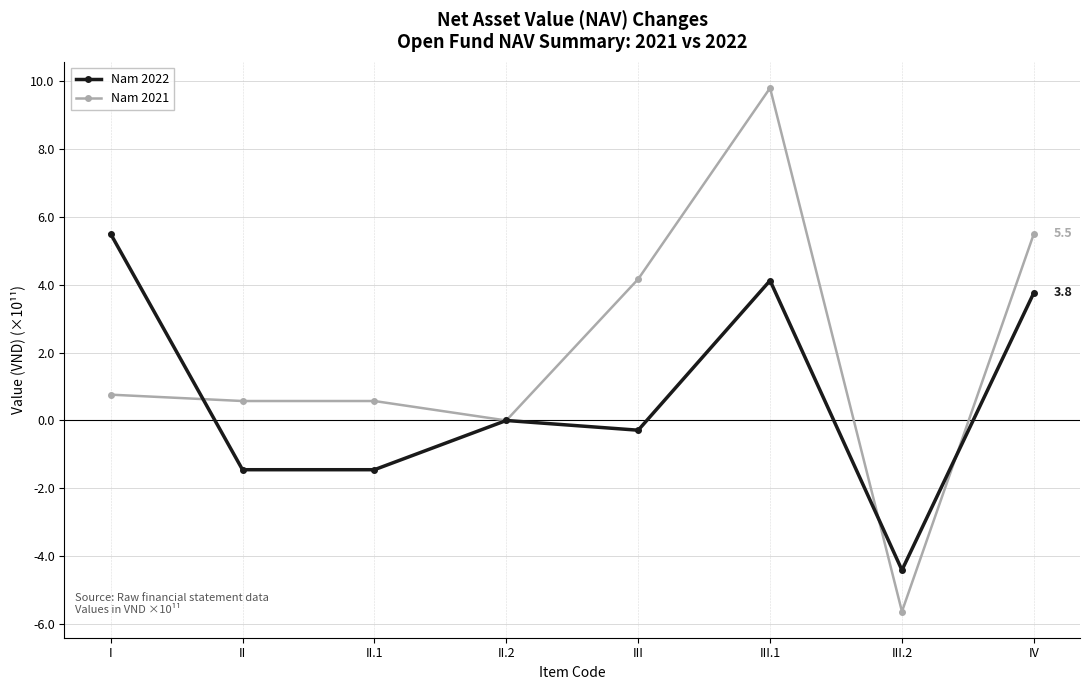

What is the difference between the Nam 2022 values at I and III.1?

1.4